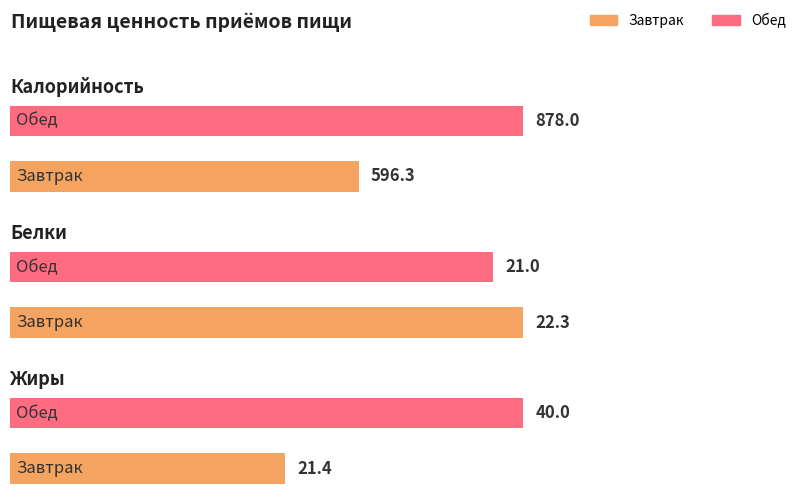

What is the total value across all series at Завтрак?

640.0